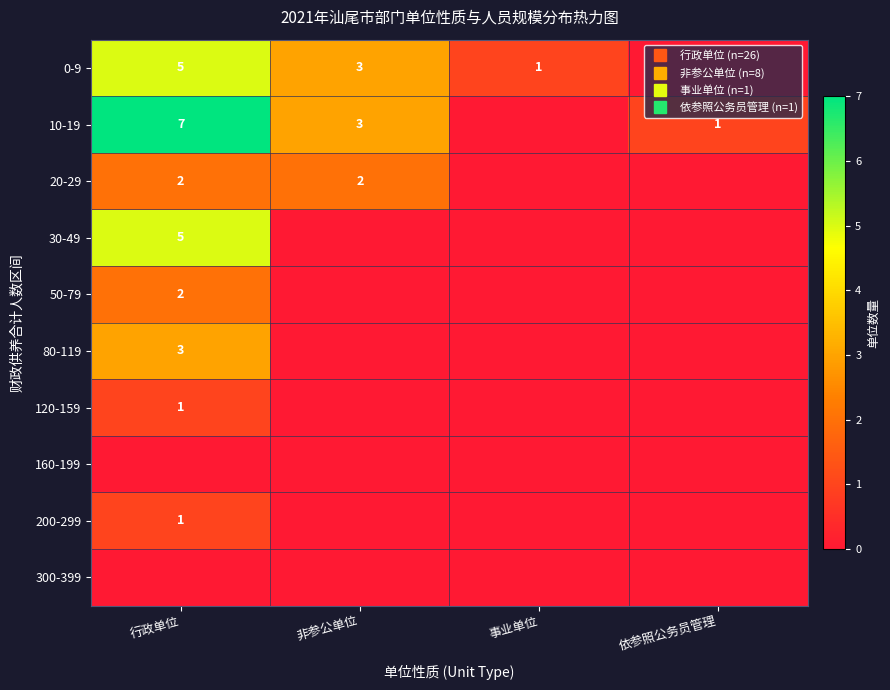

Rank the series by their maximum value, from highest to lowest.

10-19, 0-9, 30-49, 80-119, 20-29, 50-79, 120-159, 200-299, 160-199, 300-399